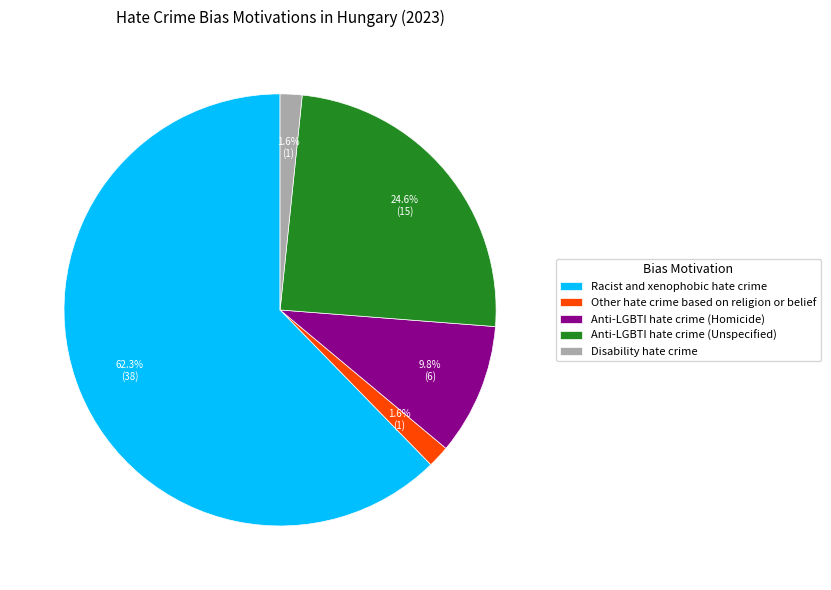

What percentage is NOT represented by Other hate crime based on religion or belief?

98.4%